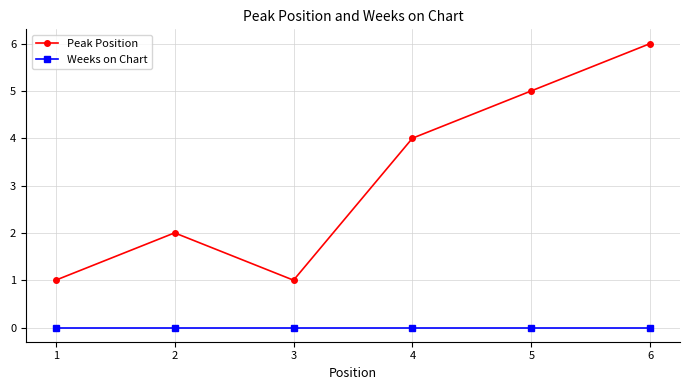

At which label does Peak Position reach its peak?

6